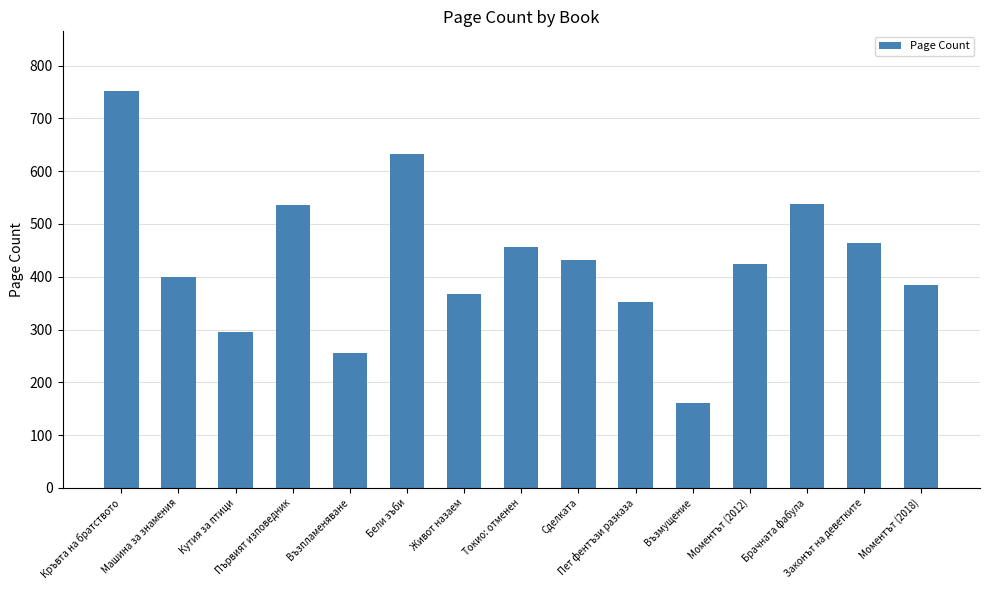

What is the label of the 3rd bar from the left?

Кутия за птици